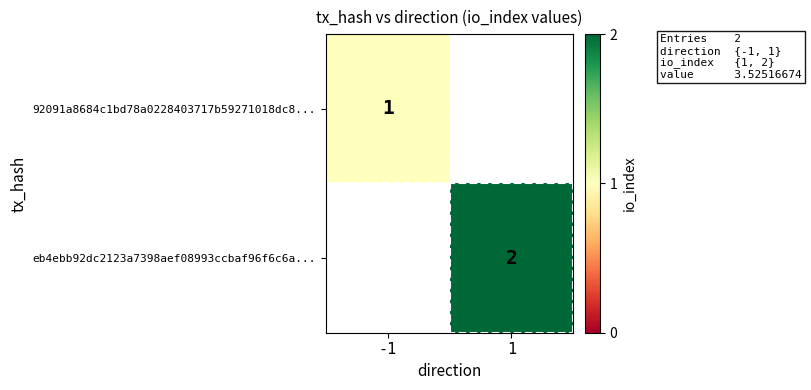

Is it true that eb4ebb92dc2123a7398aef08993ccbaf96f6c6a... equals 3 at 1?

False